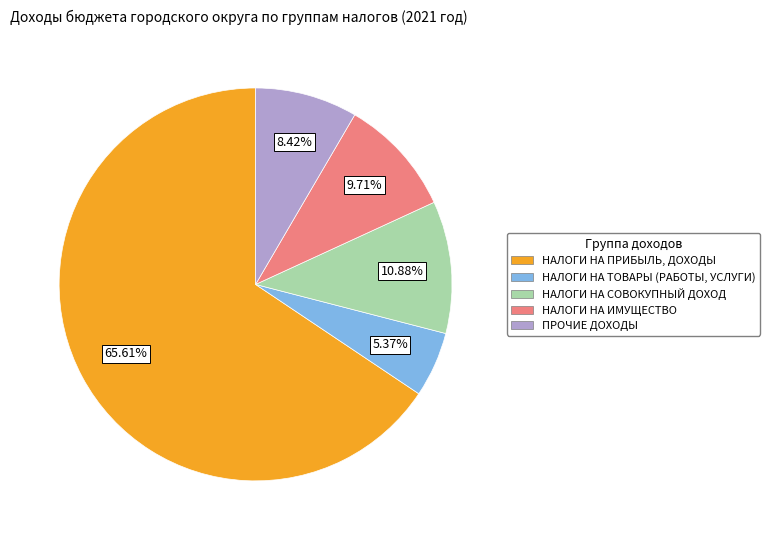

Approximately how many times larger is the value at ПРОЧИЕ ДОХОДЫ compared to НАЛОГИ НА ИМУЩЕСТВО?

0.9